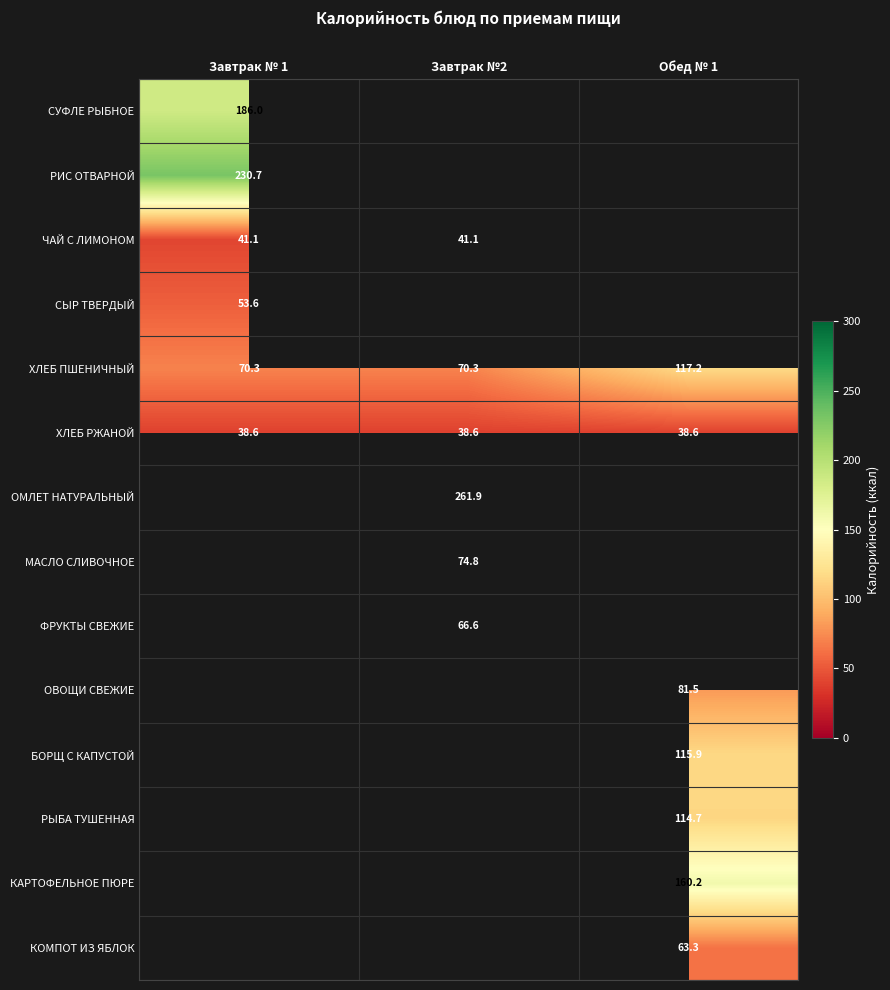

The value of ХЛЕБ ПШЕНИЧНЫЙ at Завтрак № 1 is 114.0. True or false?

False